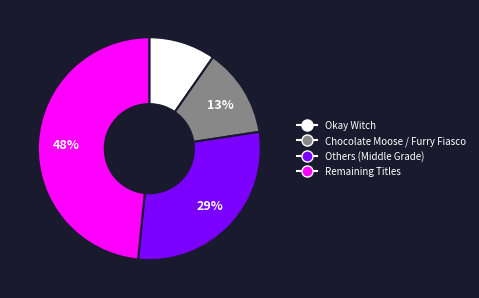

True or false: Others (Middle Grade) accounts for 35% of the total.

False